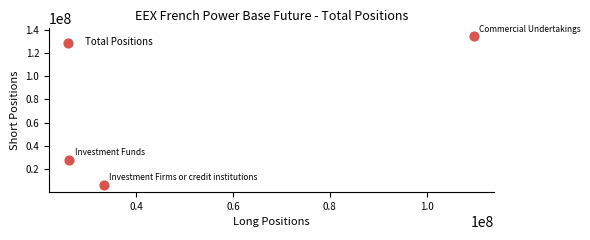

What Y value in the scatter plot is closest to 70723701?

28033024